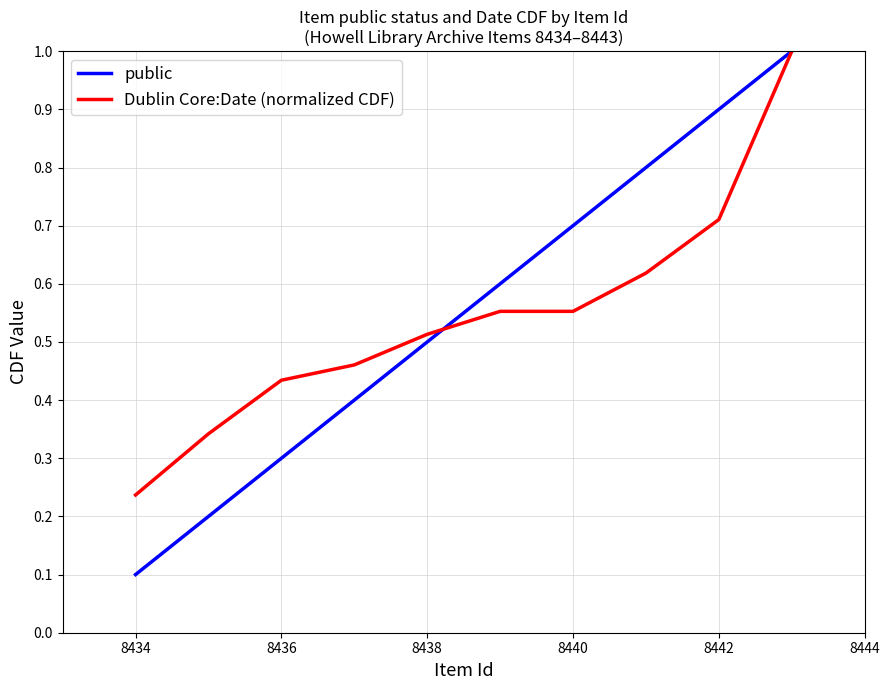

Is this an area chart (filled region under the line)?

No